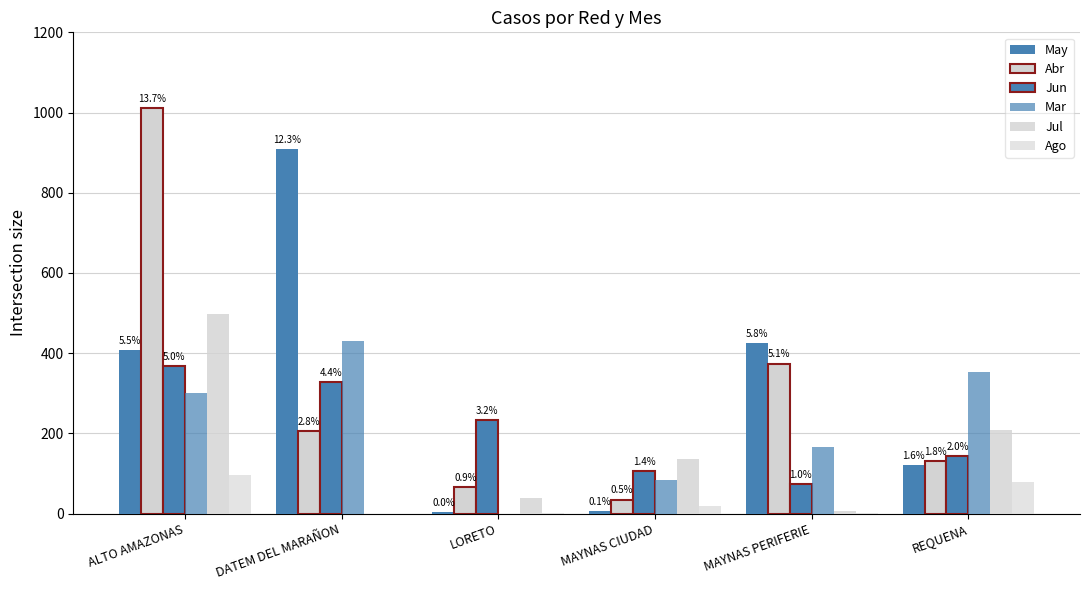

At how many categories does at least one series exceed 462?

2